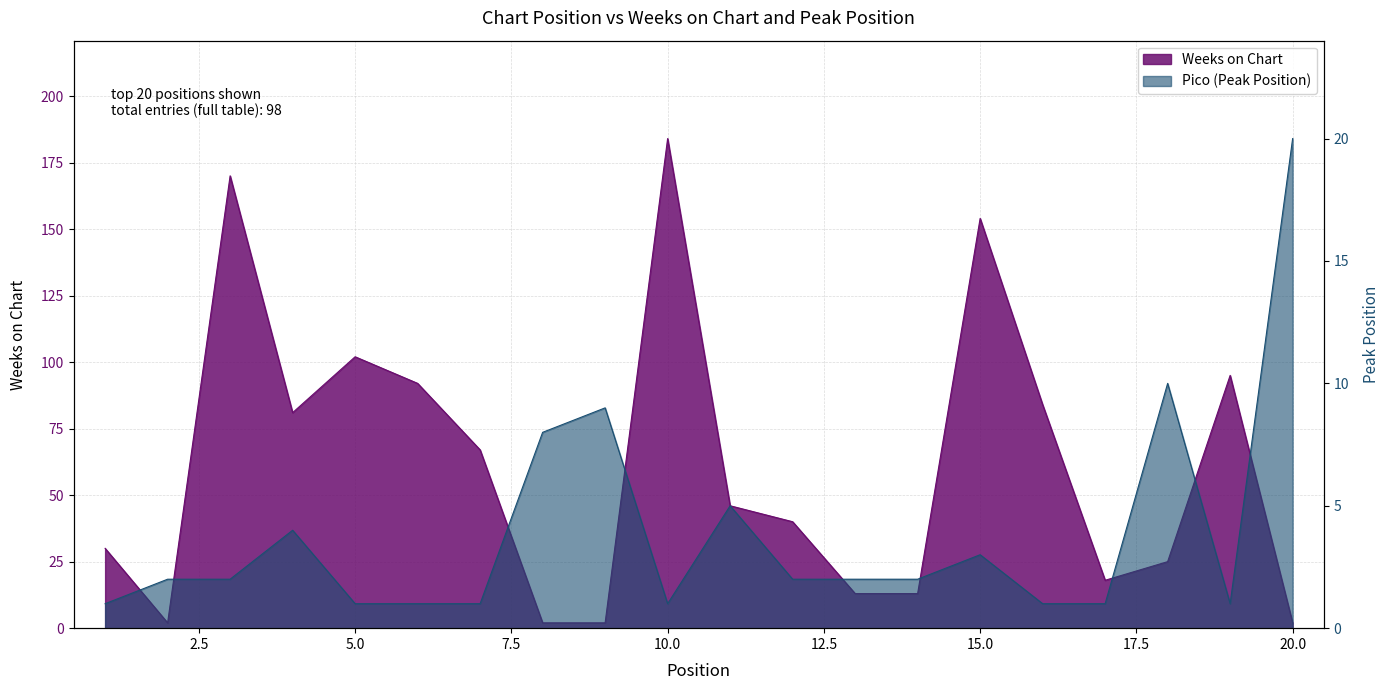

Where is the first local maximum for Pico?

4